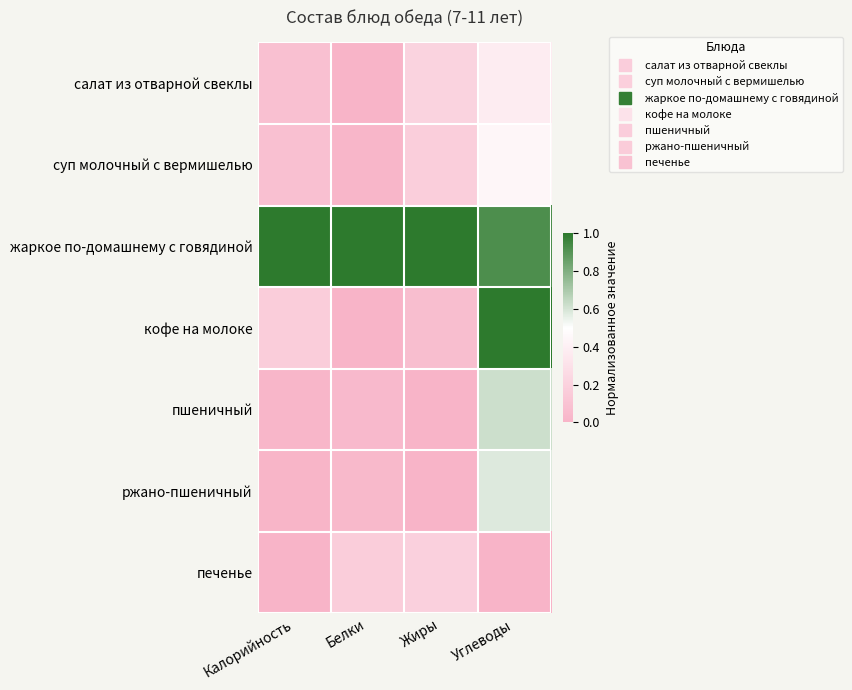

What is the total value across all series at Калорийность?

1.4